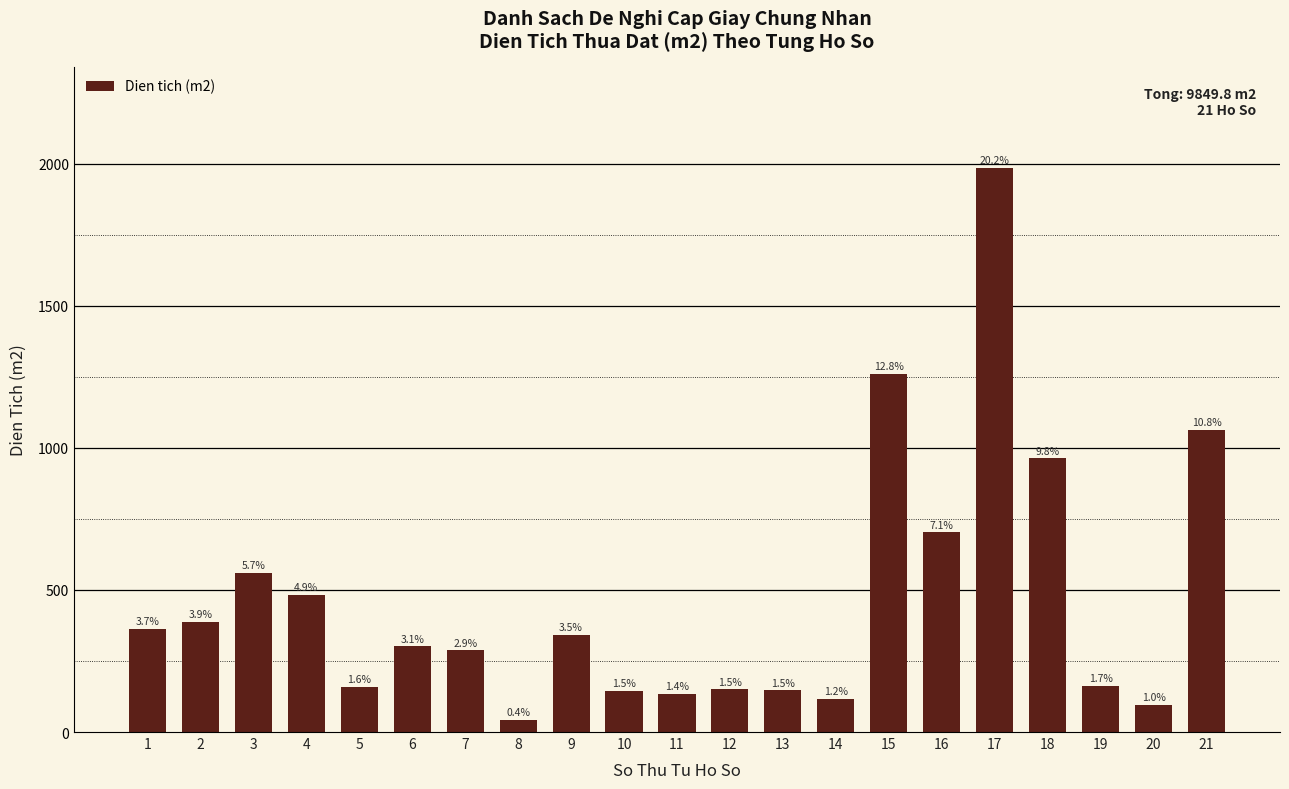

How many bars are there in total?

21